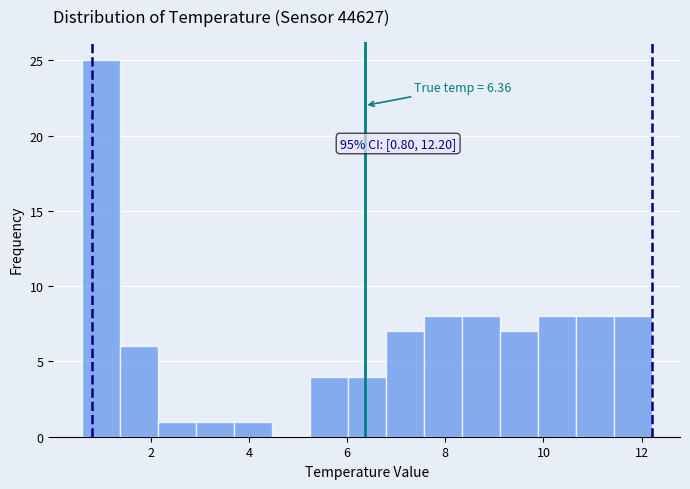

Around what value on the x-axis is the tallest bar? Give the approximate position of its centre, as read against the axis.

1.0